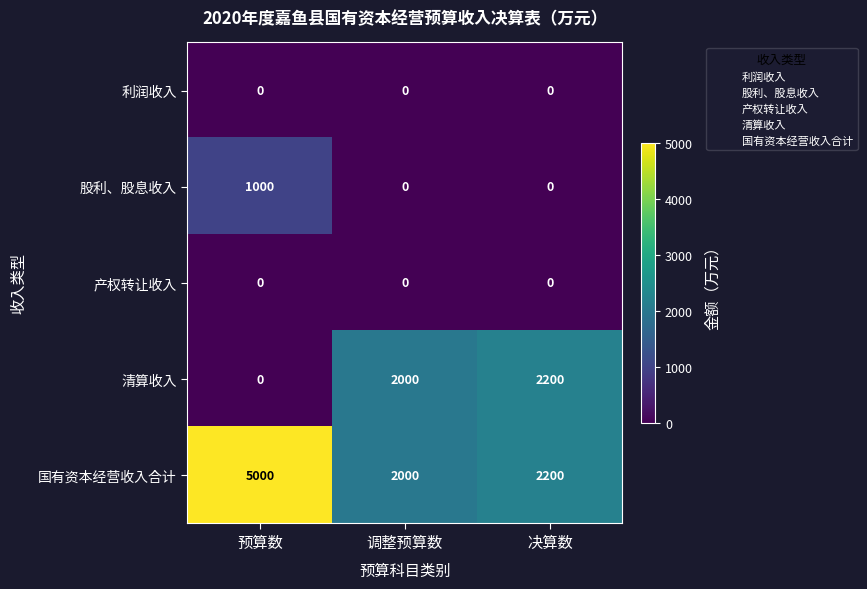

Which series has the largest range (max minus min)?

国有资本经营收入合计